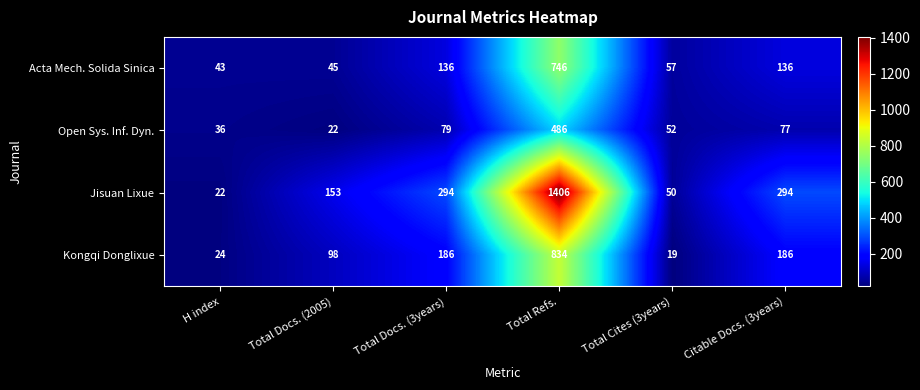

Is it true that Kongqi Donglixue equals 330 at Citable Docs. (3years)?

False